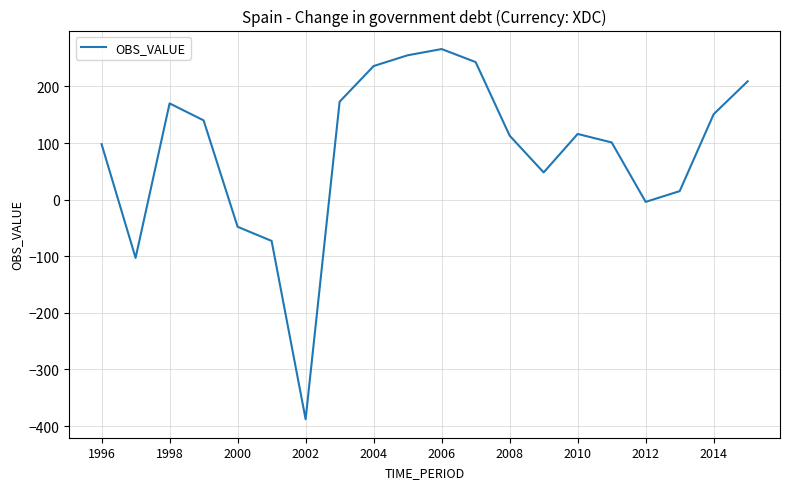

What is the difference between the maximum and minimum values?

654